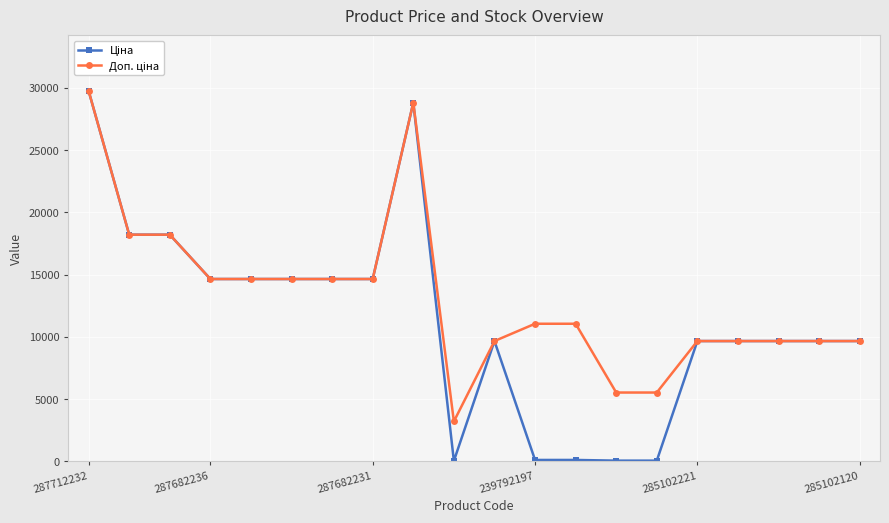

What is the maximum value shown in the chart?

29761.5